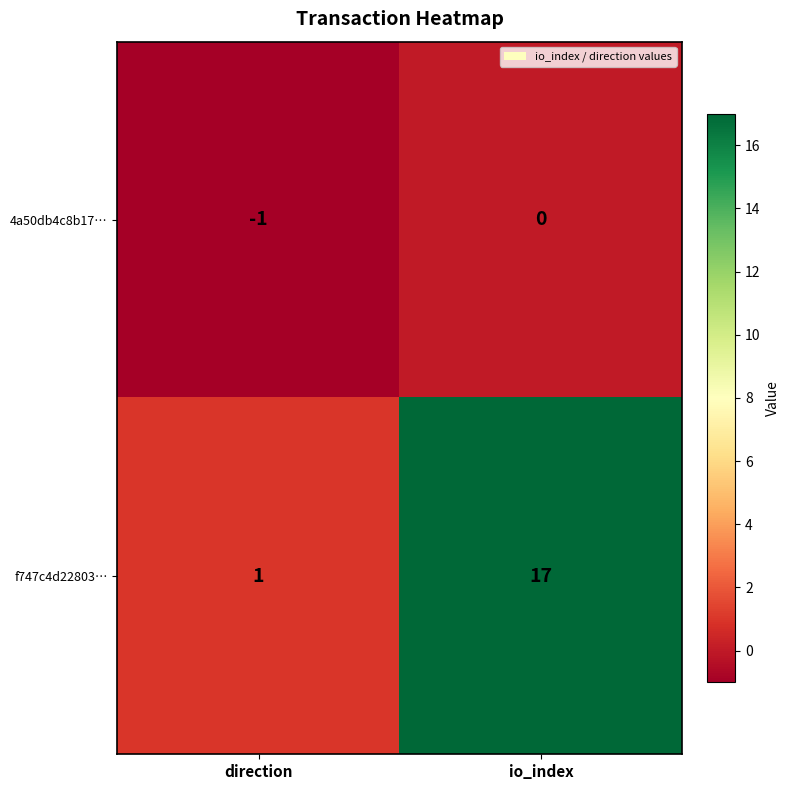

Reading right to left, list all the values displayed in this chart.

4a50db4c8b17…: 0	-1
f747c4d22803…: 17	1